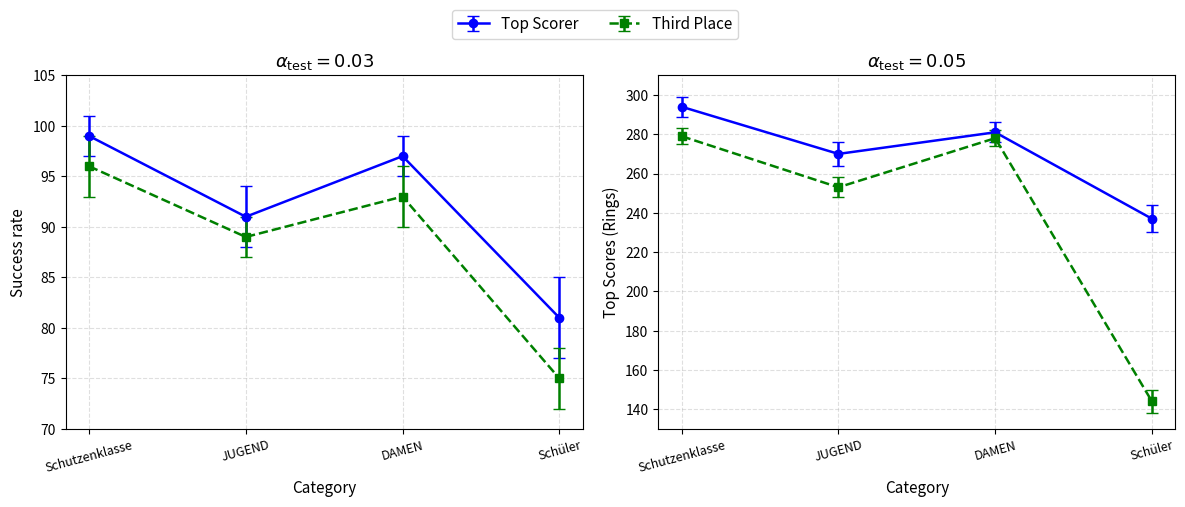

List the labels in order of Round 3 value, smallest first.

Schüler, JUGEND, DAMEN, Schutzenklasse